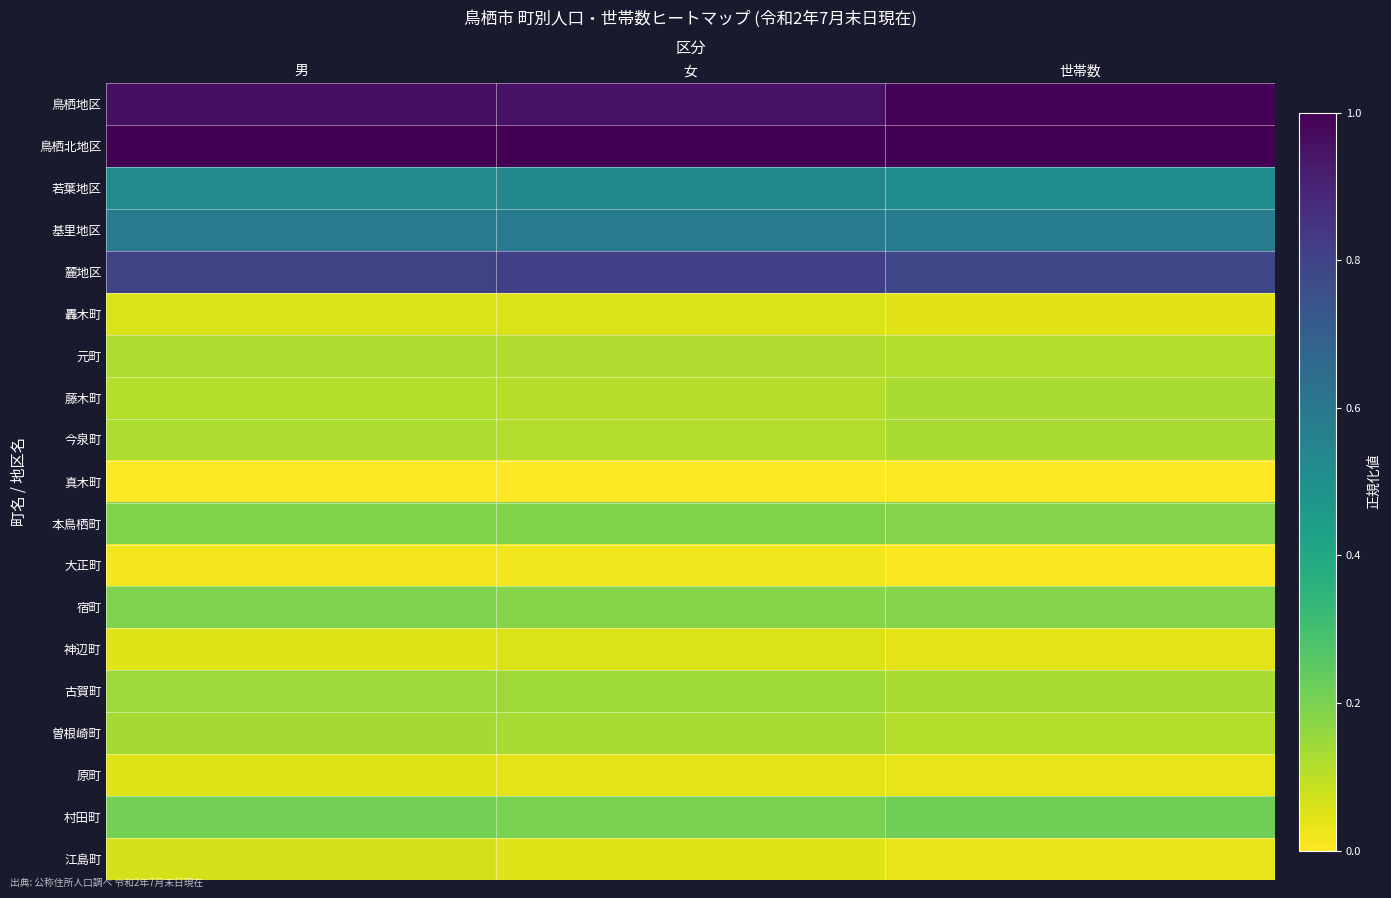

Rank the series at 女 from lowest to highest value.

真木町, 大正町, 原町, 江島町, 轟木町, 神辺町, 藤木町, 今泉町, 元町, 曽根崎町, 古賀町, 宿町, 本鳥栖町, 村田町, 若葉地区, 基里地区, 麓地区, 鳥栖地区, 鳥栖北地区